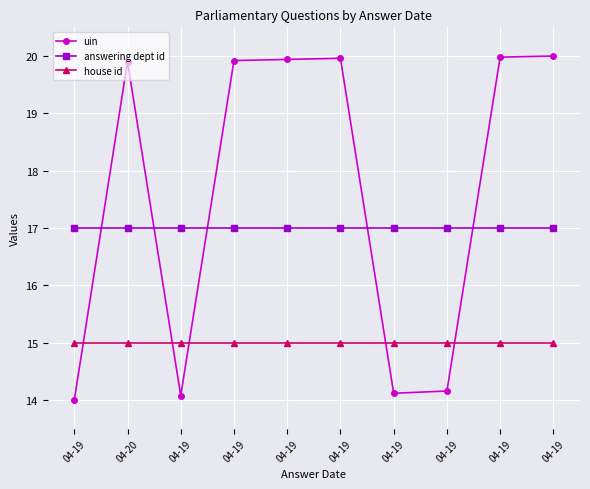

How many lines are shown in the chart?

3